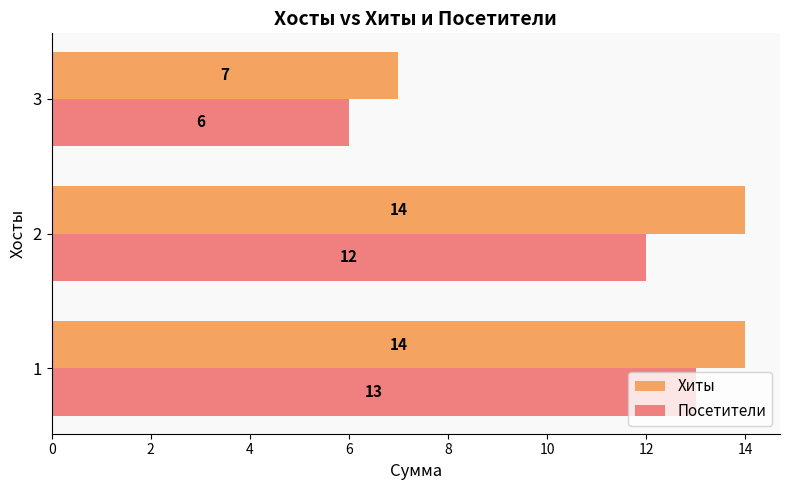

At which category does the chart reach its minimum across all series?

3